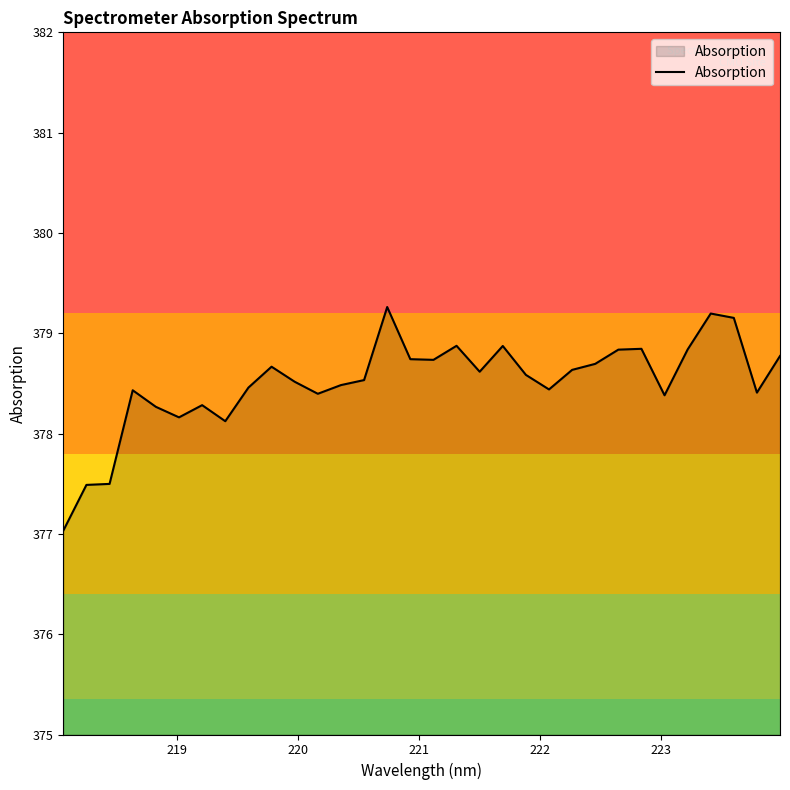

What is the difference between the maximum and second lowest values?

1.8